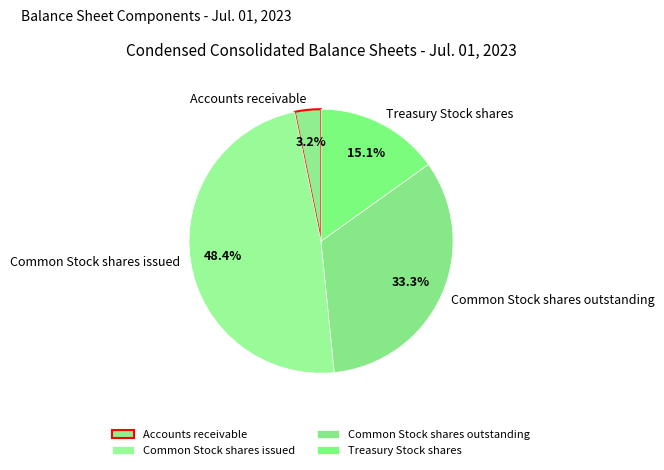

Which has a higher value, Common Stock shares outstanding or Accounts receivable?

Common Stock shares outstanding